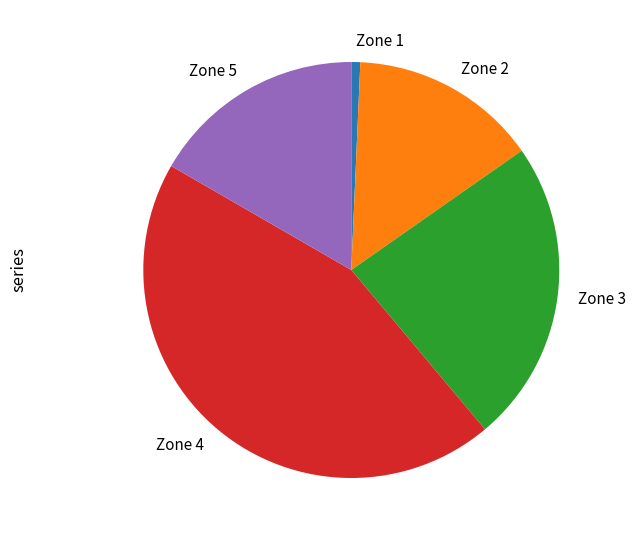

The Zone 3 slice represents 24% of the pie. True or false?

True